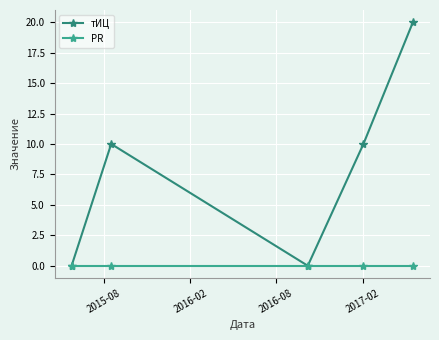

Which series has the largest total across all categories?

тИЦ